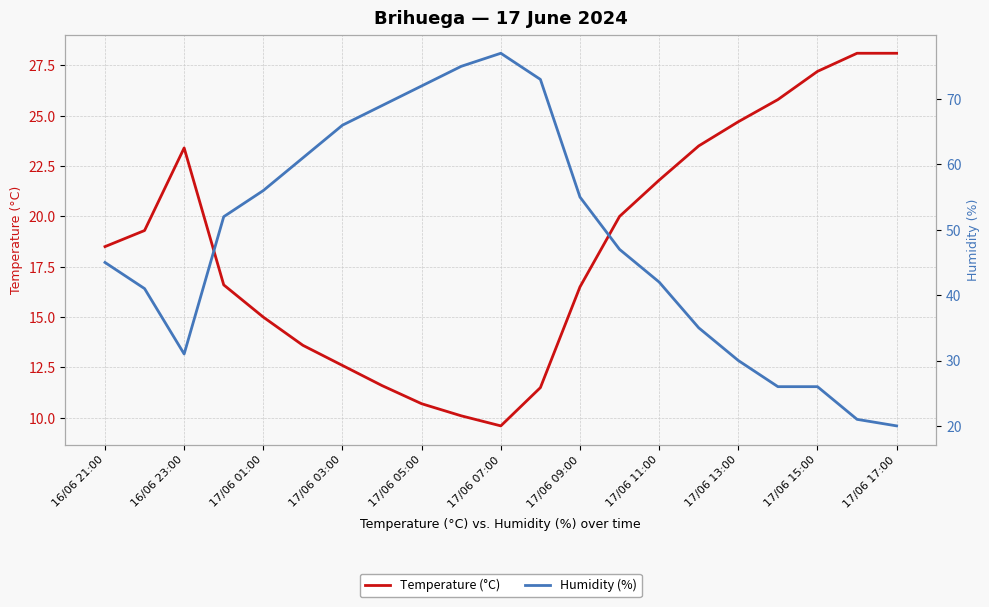

List the series in order of their peak value, lowest first.

Temperature (°C), Humidity (%)